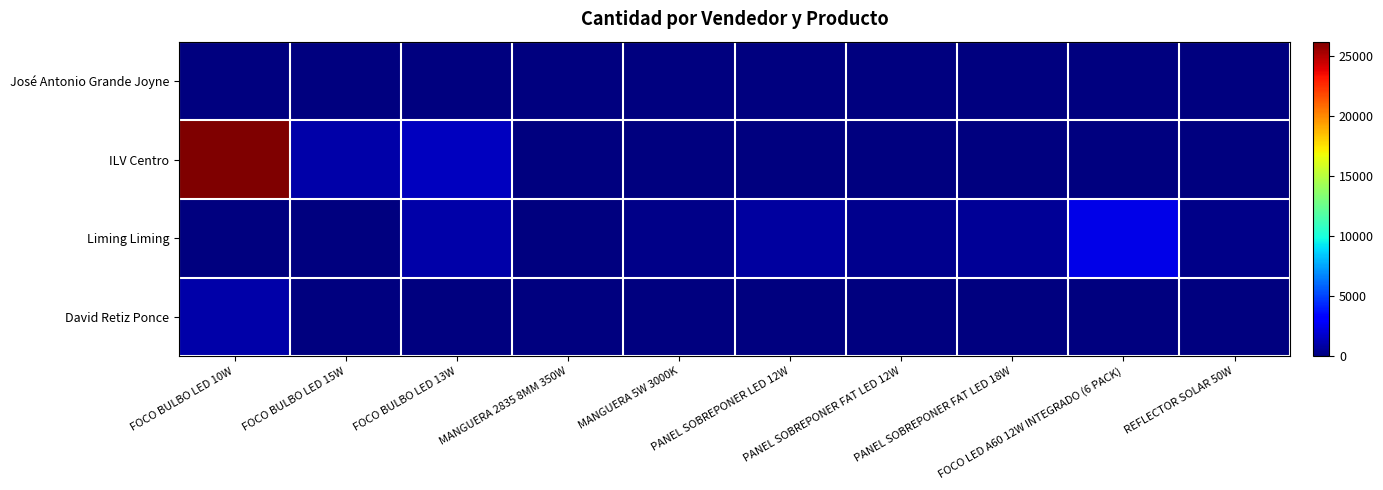

Reading left to right, what are all the values shown in this chart?

José Antonio Grande Joyne: FOCO BULBO LED 10W=0	FOCO BULBO LED 15W=0	FOCO BULBO LED 13W=0	MANGUERA 2835 8MM 350W=15	MANGUERA 5W 3000K=0	PANEL SOBREPONER LED 12W=0	PANEL SOBREPONER FAT LED 12W=0	PANEL SOBREPONER FAT LED 18W=0	FOCO LED A60 12W INTEGRADO (6 PACK)=0	REFLECTOR SOLAR 50W=0
ILV Centro: FOCO BULBO LED 10W=26200	FOCO BULBO LED 15W=1000	FOCO BULBO LED 13W=1500	MANGUERA 2835 8MM 350W=0	MANGUERA 5W 3000K=0	PANEL SOBREPONER LED 12W=0	PANEL SOBREPONER FAT LED 12W=0	PANEL SOBREPONER FAT LED 18W=0	FOCO LED A60 12W INTEGRADO (6 PACK)=0	REFLECTOR SOLAR 50W=0
Liming Liming: FOCO BULBO LED 10W=0	FOCO BULBO LED 15W=0	FOCO BULBO LED 13W=1000	MANGUERA 2835 8MM 350W=10	MANGUERA 5W 3000K=250	PANEL SOBREPONER LED 12W=800	PANEL SOBREPONER FAT LED 12W=400	PANEL SOBREPONER FAT LED 18W=540	FOCO LED A60 12W INTEGRADO (6 PACK)=2400	REFLECTOR SOLAR 50W=300
David Retiz Ponce: FOCO BULBO LED 10W=1000	FOCO BULBO LED 15W=0	FOCO BULBO LED 13W=0	MANGUERA 2835 8MM 350W=0	MANGUERA 5W 3000K=0	PANEL SOBREPONER LED 12W=0	PANEL SOBREPONER FAT LED 12W=0	PANEL SOBREPONER FAT LED 18W=0	FOCO LED A60 12W INTEGRADO (6 PACK)=0	REFLECTOR SOLAR 50W=0